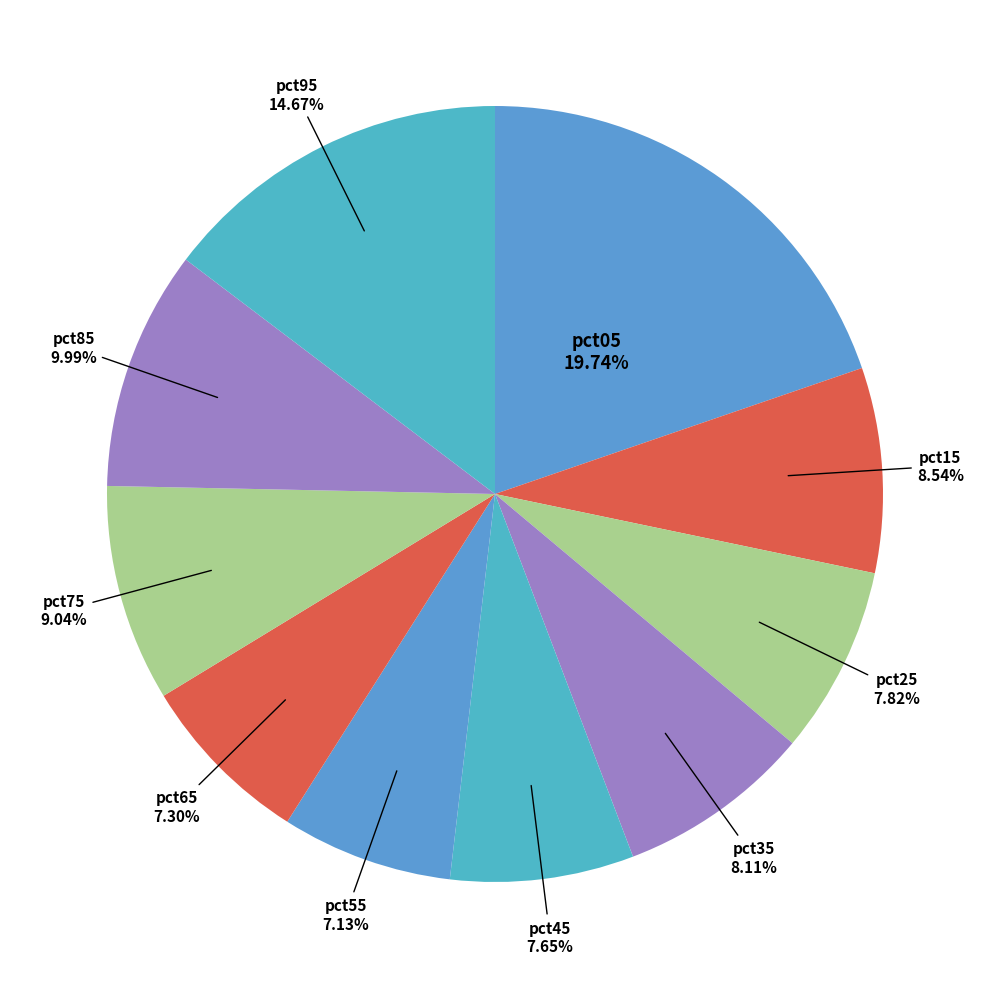

How many segments does this pie chart have?

10